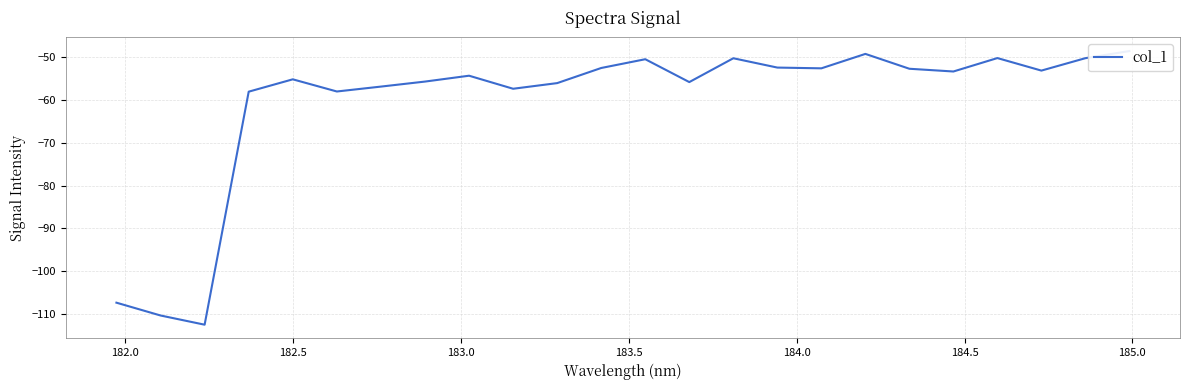

The value at 10 is -25.0. True or false?

False